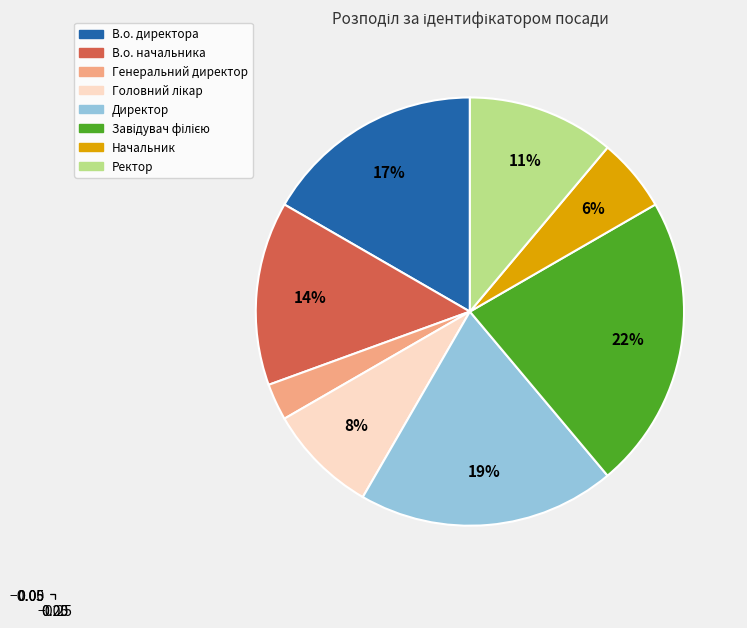

What is the smallest slice in the pie chart?

Генеральний директор